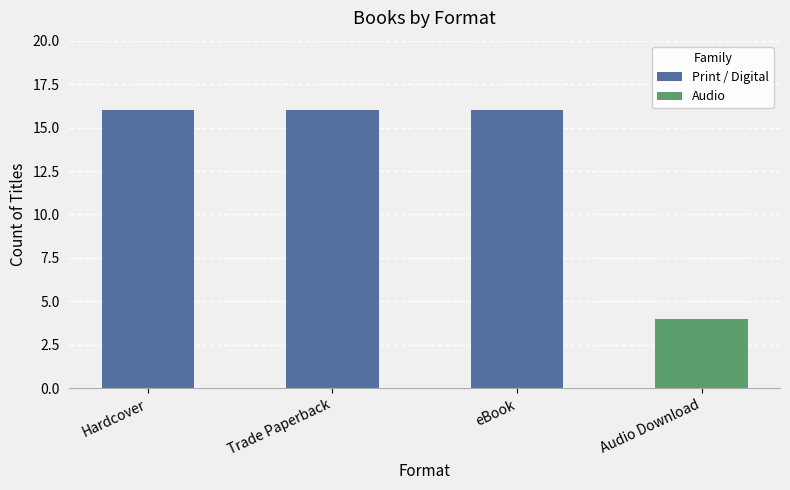

Is it true that the value at Hardcover is 16?

True